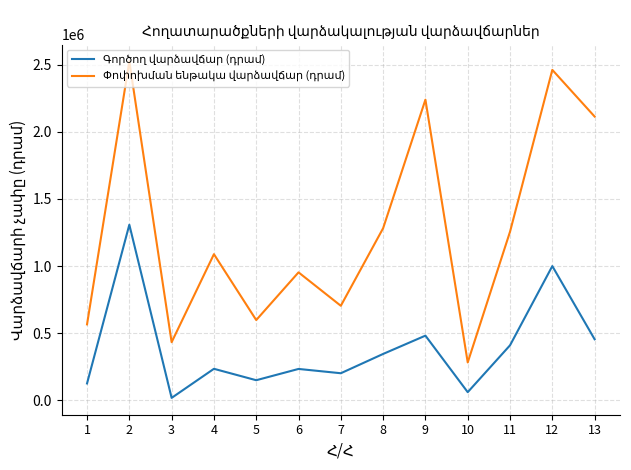

Does the chart display data point markers on the line(s)?

No